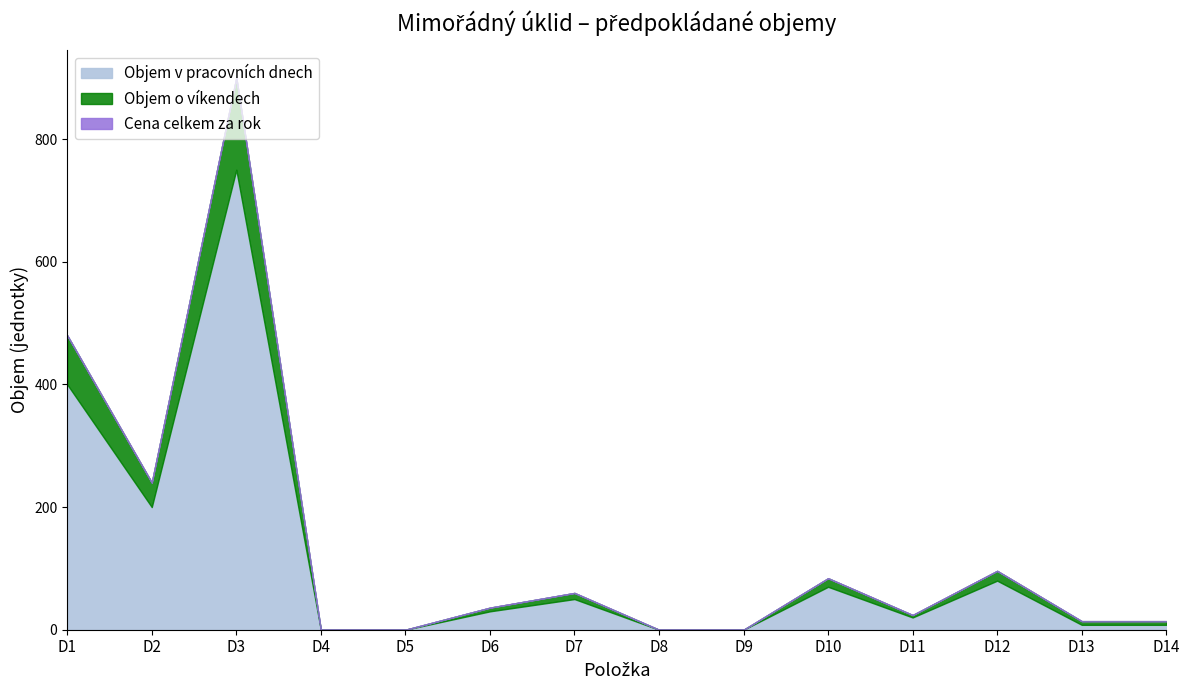

Which series has the largest range (max minus min)?

Objem v pracovních dnech